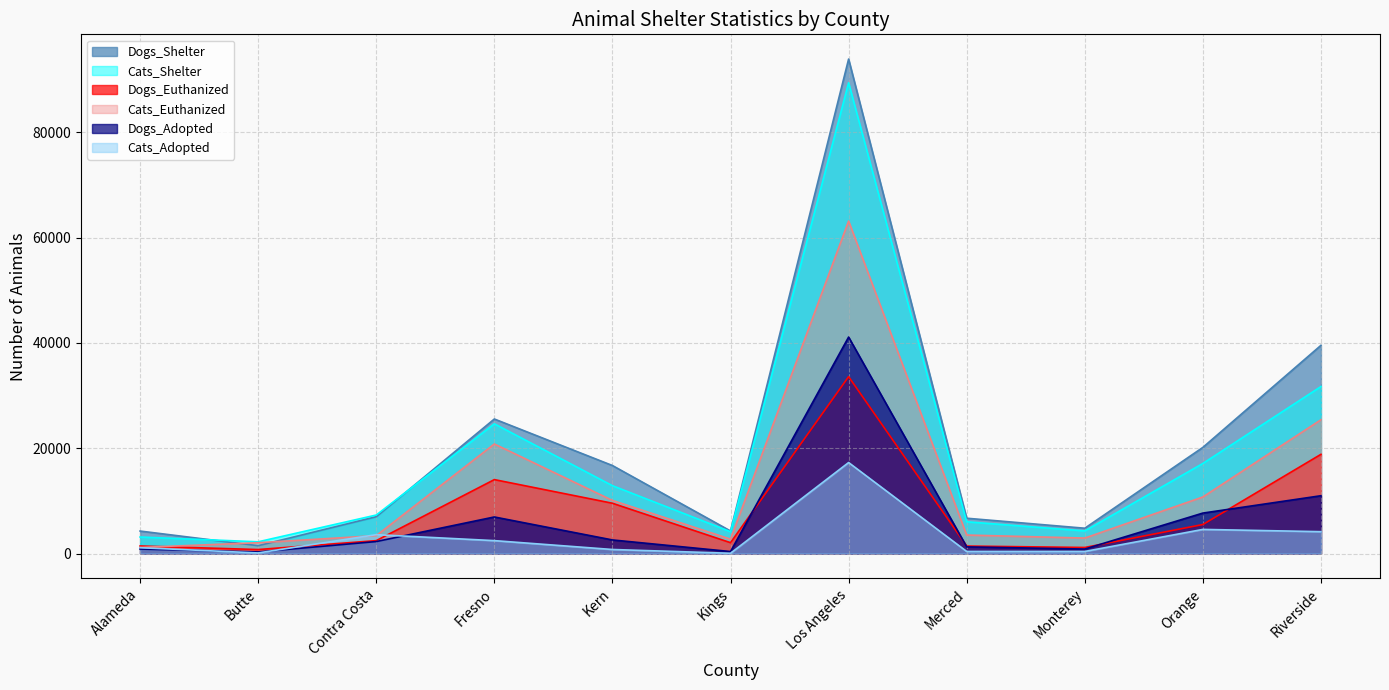

Is it true that Dogs_Shelter equals 6850 at Orange?

False